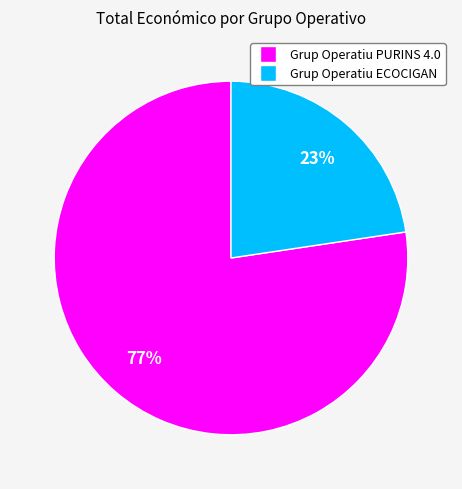

To the nearest percent, what is the combined percentage of Grup Operatiu ECOCIGAN and Grup Operatiu PURINS 4.0?

100%